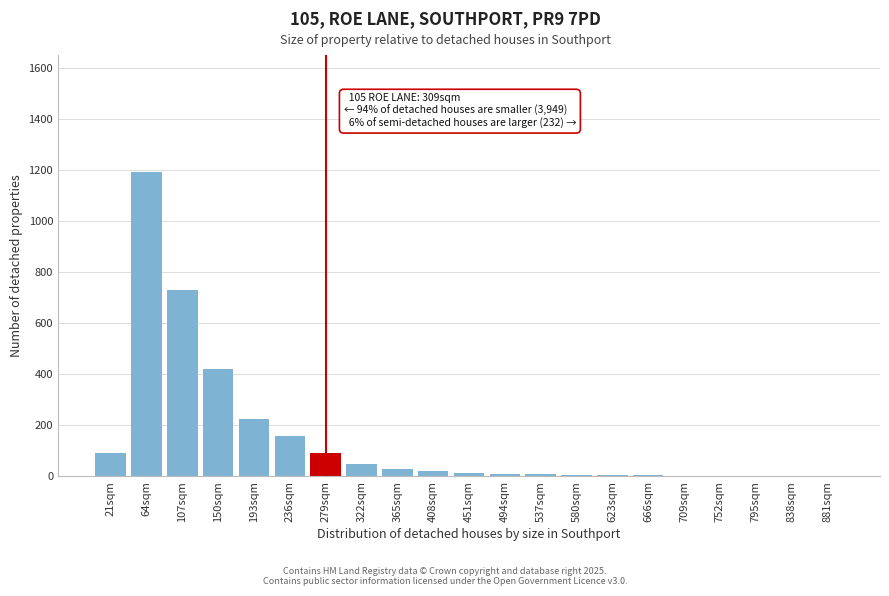

What is the greatest value displayed?

1190